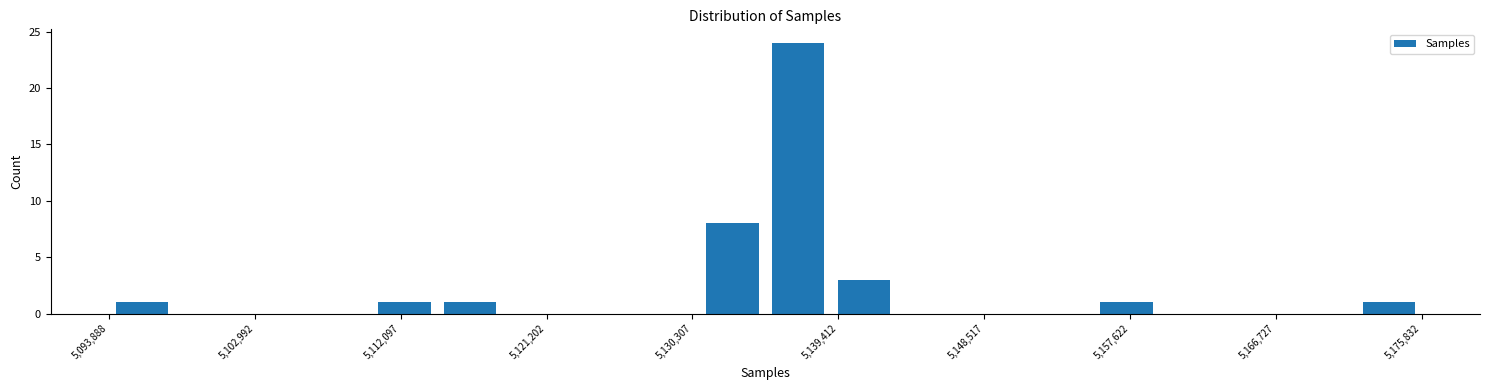

Reading left to right, transcribe this chart: for each bar, give the range it covers on the x-axis and its height. Neither the bar edges nor the heights are printed on the chart, so give them approximately, as read against the axes.

5094000 to 5098000: 1
5098000 to 5102000: 0
5102000 to 5106000: 0
5106000 to 5110000: 0
5110000 to 5114000: 1
5114000 to 5118000: 1
5118000 to 5123000: 0
5123000 to 5127000: 0
5127000 to 5131000: 0
5131000 to 5135000: 8
5135000 to 5139000: 24
5139000 to 5143000: 3
5143000 to 5147000: 0
5147000 to 5151000: 0
5151000 to 5155000: 0
5155000 to 5159000: 1
5159000 to 5164000: 0
5164000 to 5168000: 0
5168000 to 5172000: 0
5172000 to 5176000: 1